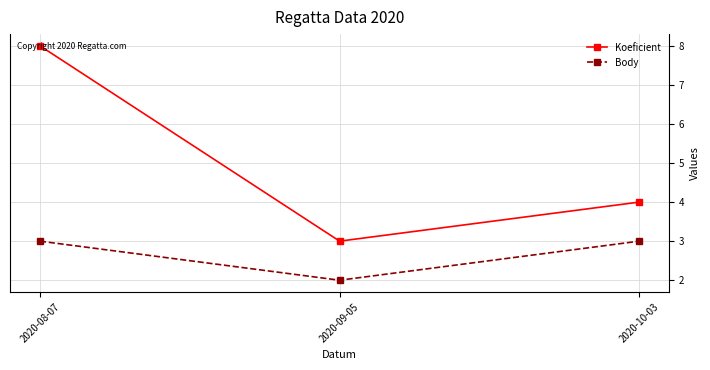

Reading right to left, list all the values displayed in this chart.

Koeficient: 2020-10-03=4	2020-09-05=3	2020-08-07=8
Body: 2020-10-03=3	2020-09-05=2	2020-08-07=3